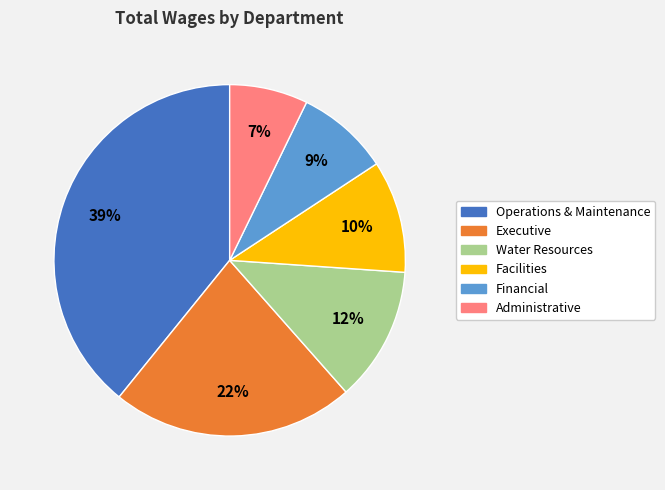

Count the number of slices in the pie.

6